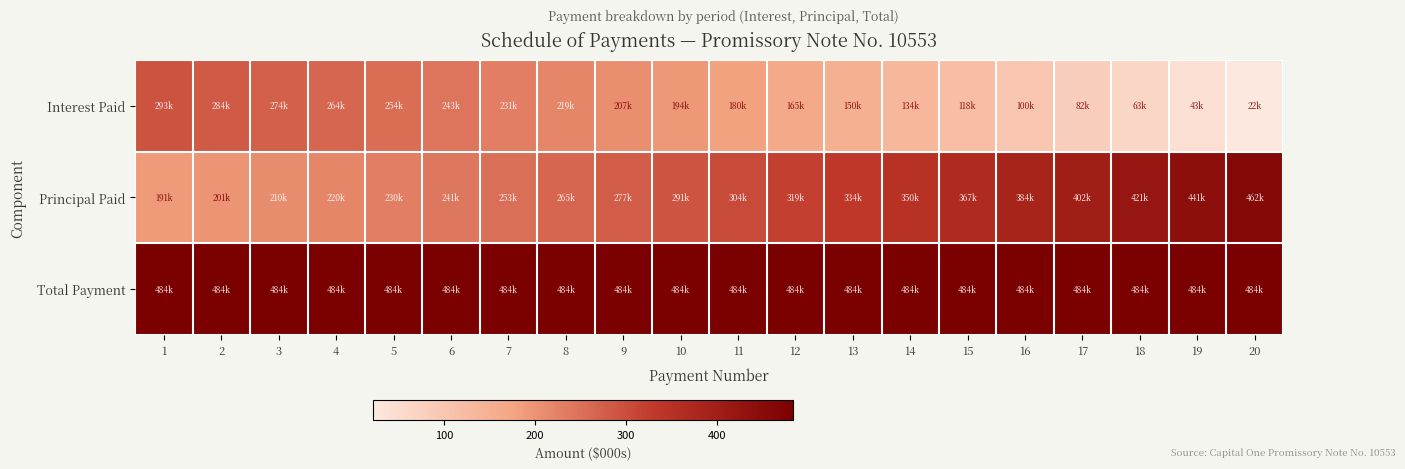

Reading right to left, list all the values displayed in this chart.

Interest Paid: 20=22.0	19=42.9	18=62.9	17=82.0	16=100.3	15=117.7	14=134.3	13=150.2	12=165.3	11=179.8	10=193.6	9=206.8	8=219.4	7=231.4	6=242.8	5=253.8	4=264.2	3=274.2	2=283.7	1=292.8
Principal Paid: 20=462.3	19=441.3	18=421.3	17=402.2	16=384.0	15=366.6	14=349.9	13=334.1	12=318.9	11=304.5	10=290.7	9=277.5	8=264.9	7=252.9	6=241.4	5=230.5	4=220.0	3=210.0	2=200.5	1=191.4
Total Payment: 20=484.3	19=484.3	18=484.3	17=484.3	16=484.3	15=484.3	14=484.3	13=484.3	12=484.3	11=484.3	10=484.3	9=484.3	8=484.3	7=484.3	6=484.3	5=484.3	4=484.3	3=484.3	2=484.3	1=484.3